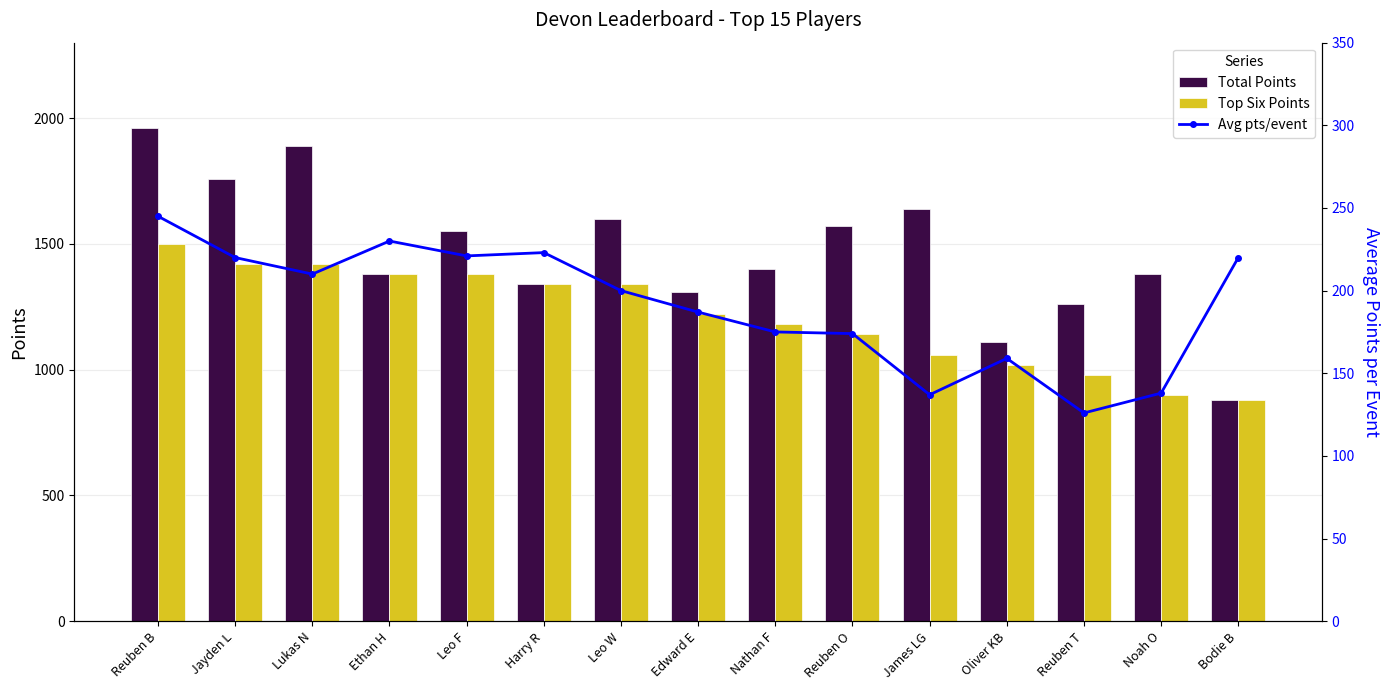

What is the label of the 5th bar from the left?

Leo F